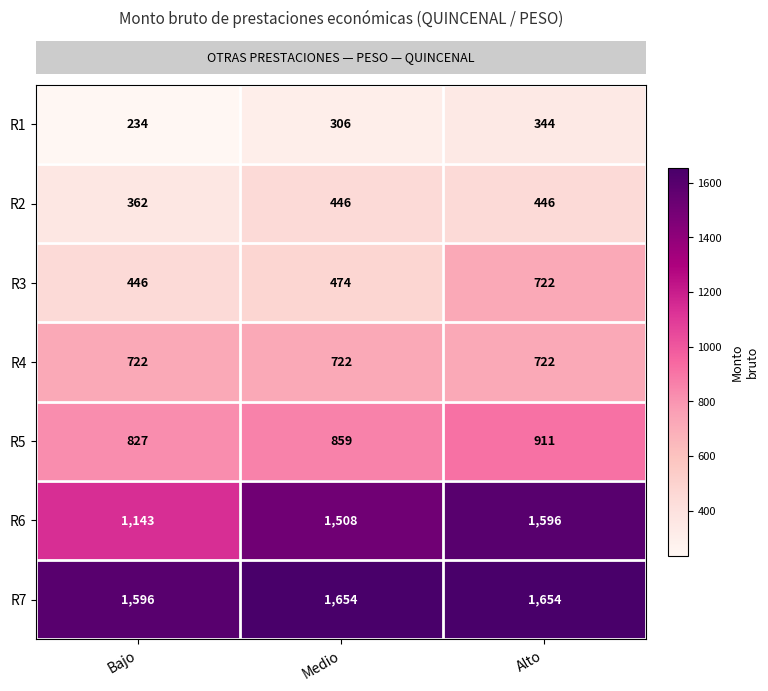

Reading left to right, transcribe all the data shown in this chart.

R1: Bajo=234	Medio=306	Alto=344
R2: Bajo=362	Medio=446	Alto=446
R3: Bajo=446	Medio=474	Alto=722
R4: Bajo=722	Medio=722	Alto=722
R5: Bajo=827	Medio=859	Alto=911
R6: Bajo=1143	Medio=1508	Alto=1596
R7: Bajo=1596	Medio=1654	Alto=1654